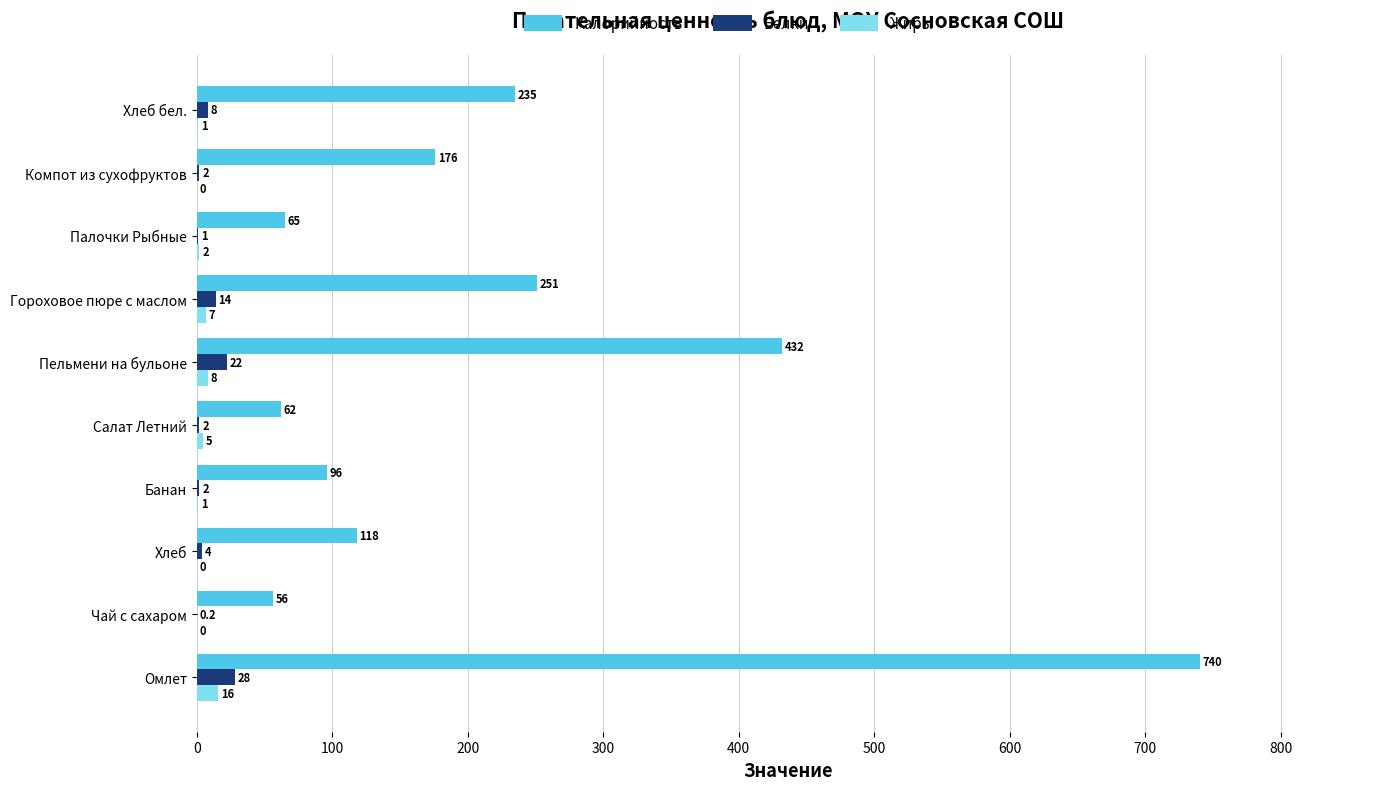

Count the number of data series in this chart.

3